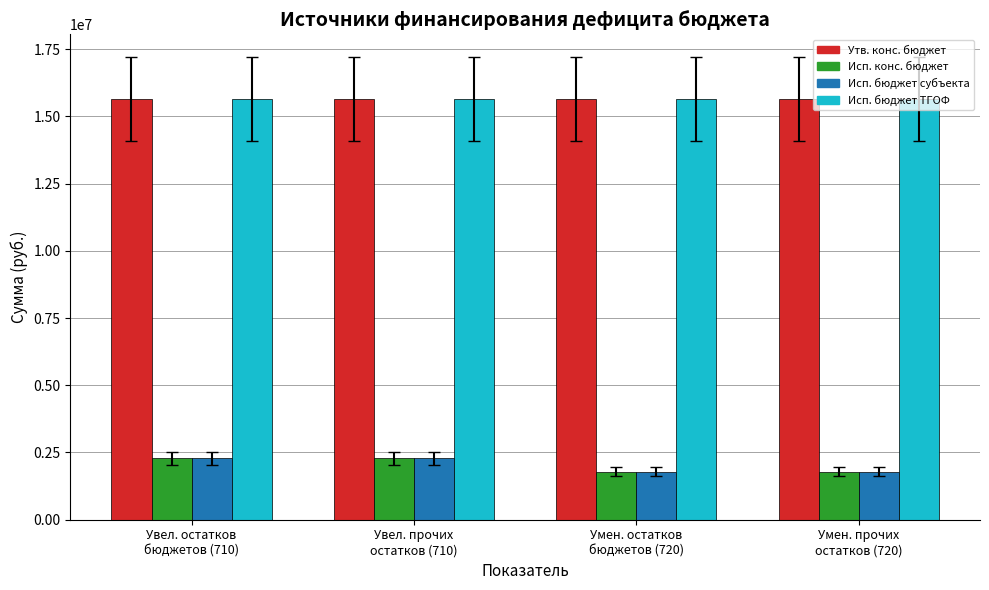

What is the minimum value shown in the chart?

1782675.1